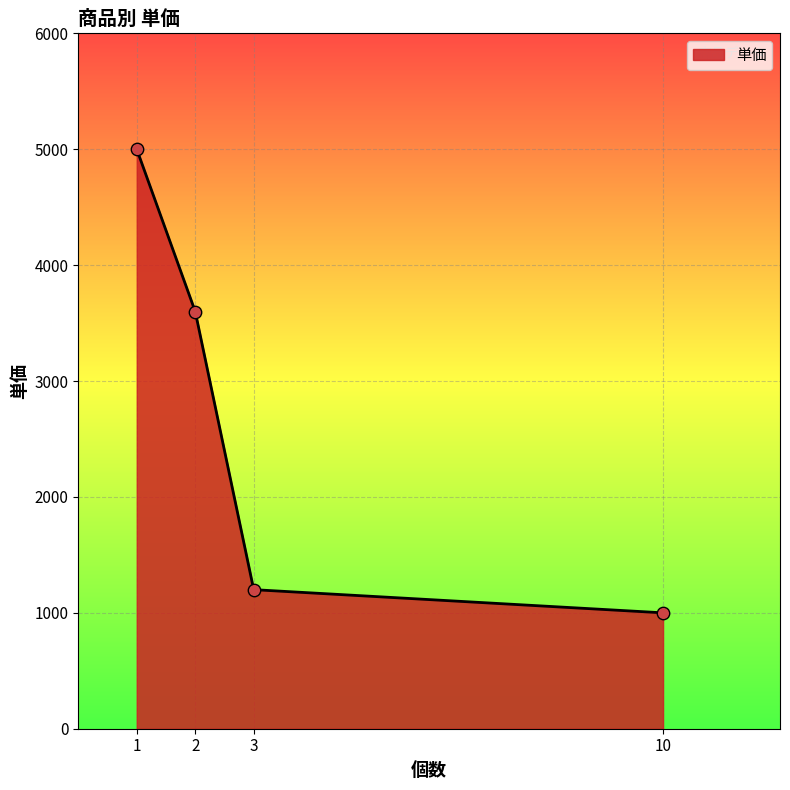

Approximately how many times larger is the value at 1 compared to 10?

5.0